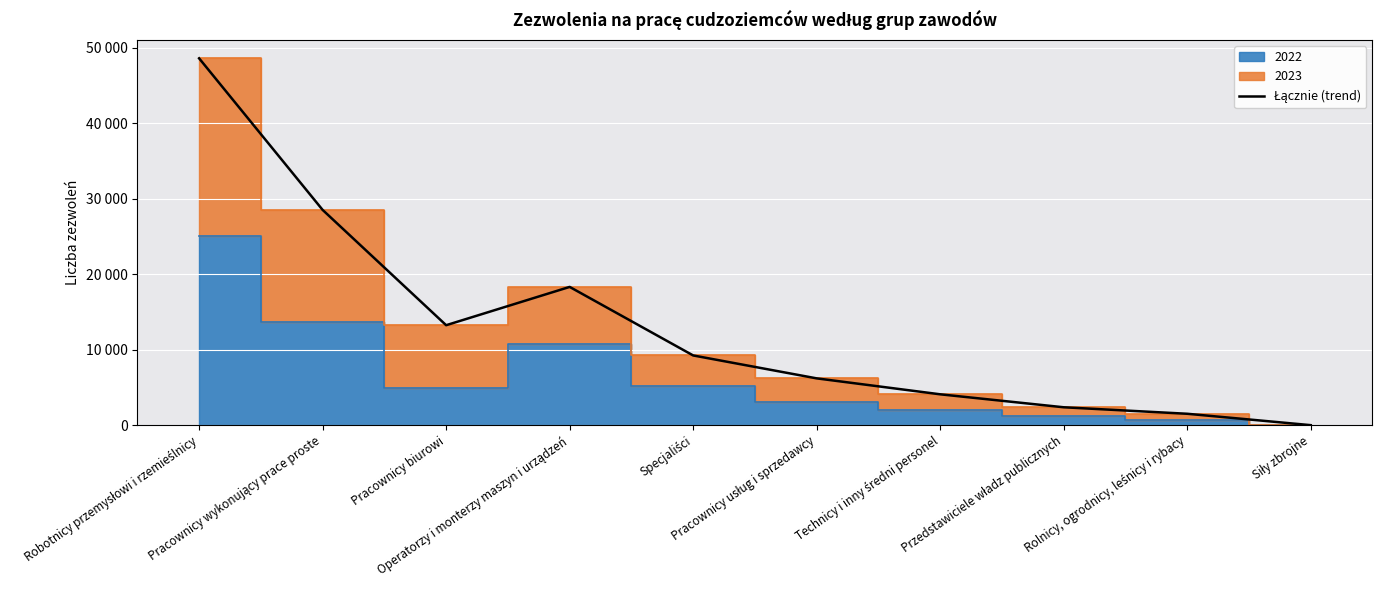

How many data points does each series have?

10